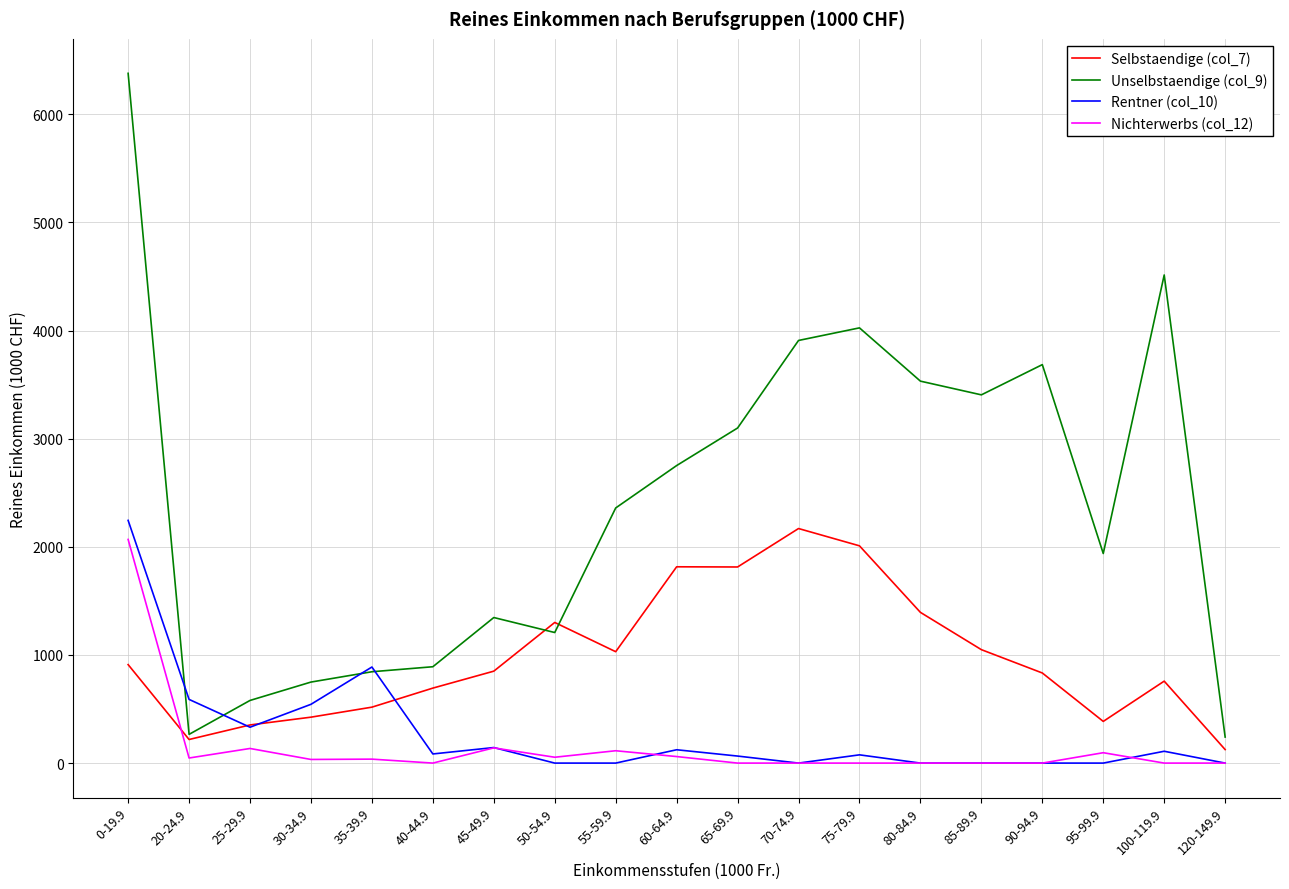

Is the value of Rentner (col_10) at 60-64.9 greater than the value of Nichterwerbs (col_12) at 40-44.9?

Yes